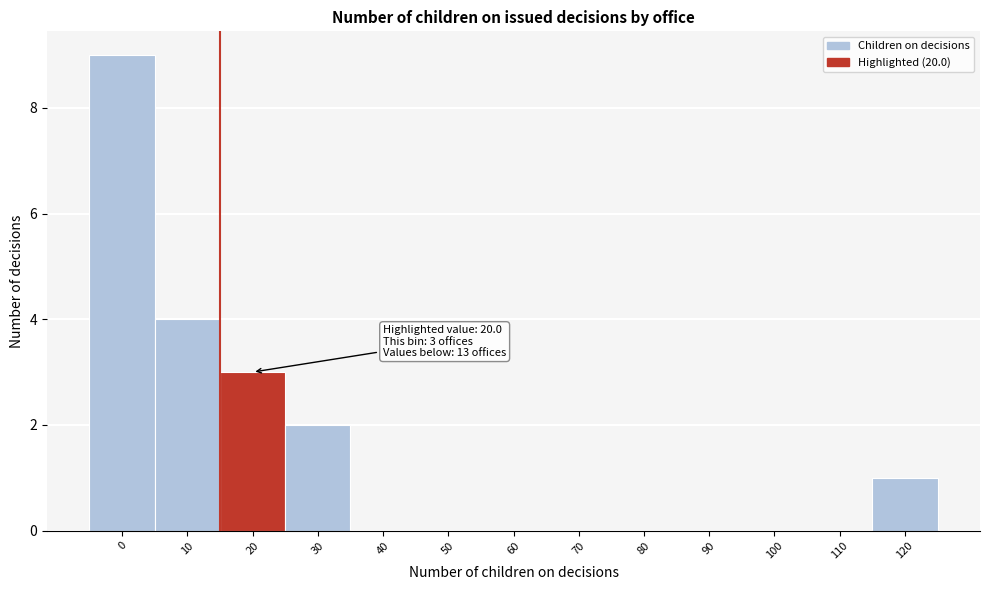

Reading left to right, extract all data points from this chart.

0=9	10=4	20=3	30=2	40=0	50=0	60=0	70=0	80=0	90=0	100=0	110=0	120=1